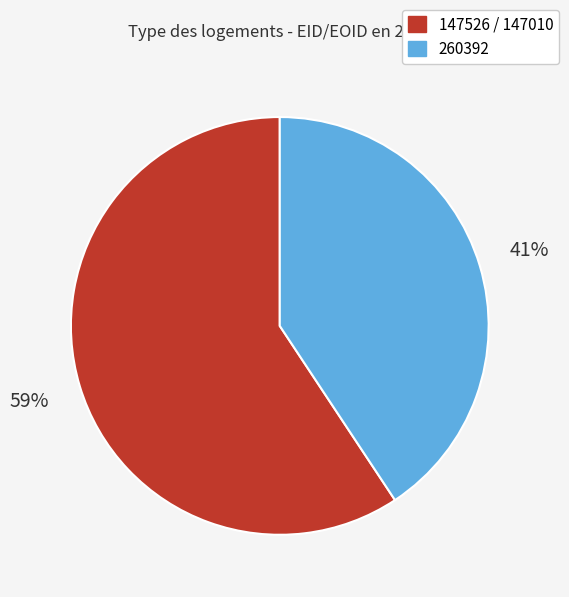

Is there any slice that represents more than half of the pie?

Yes